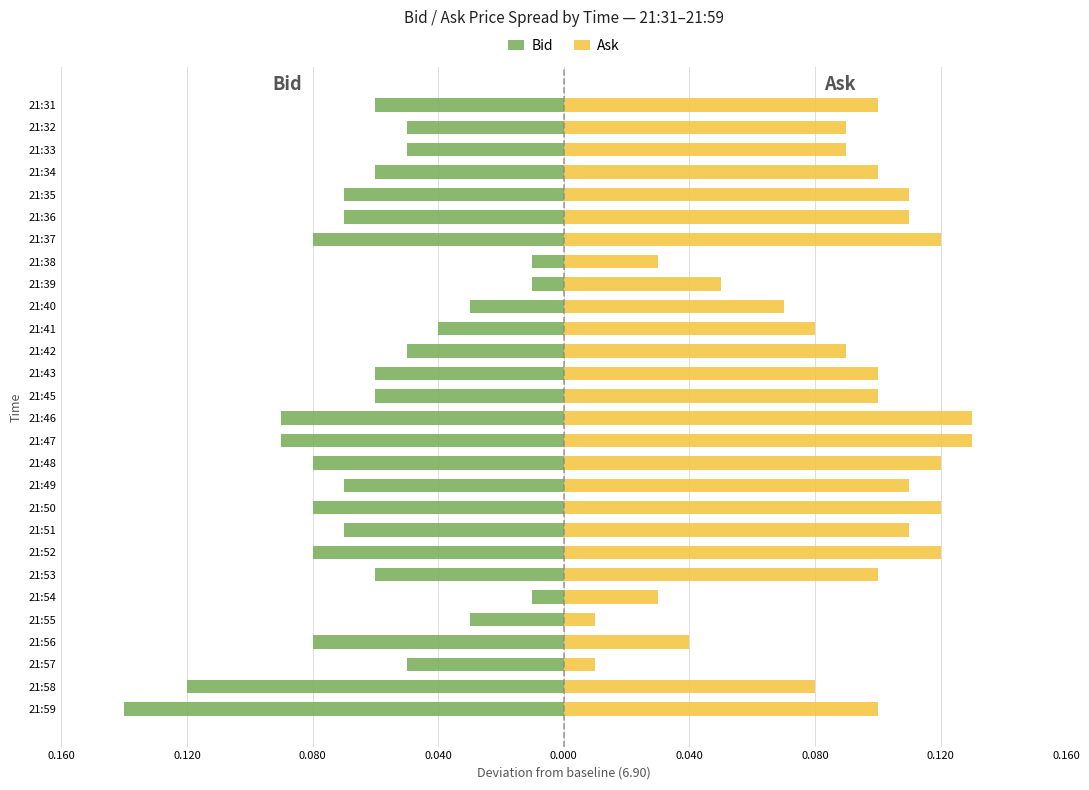

At how many categories does at least one series exceed 0?

28